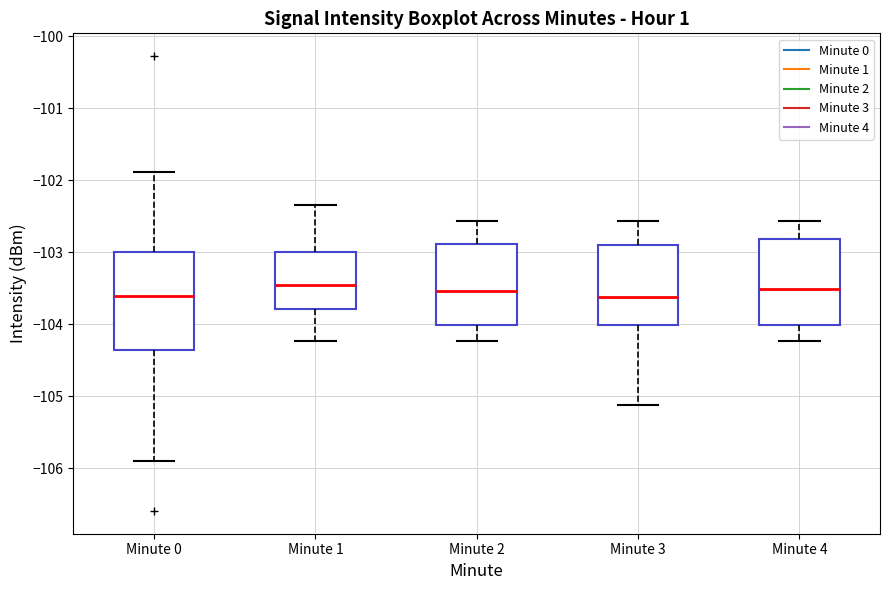

Where does the median line of the box for Minute 2 sit on the y-axis? The values are not printed on the chart, so give them approximately, as read against the axis.

-103.5